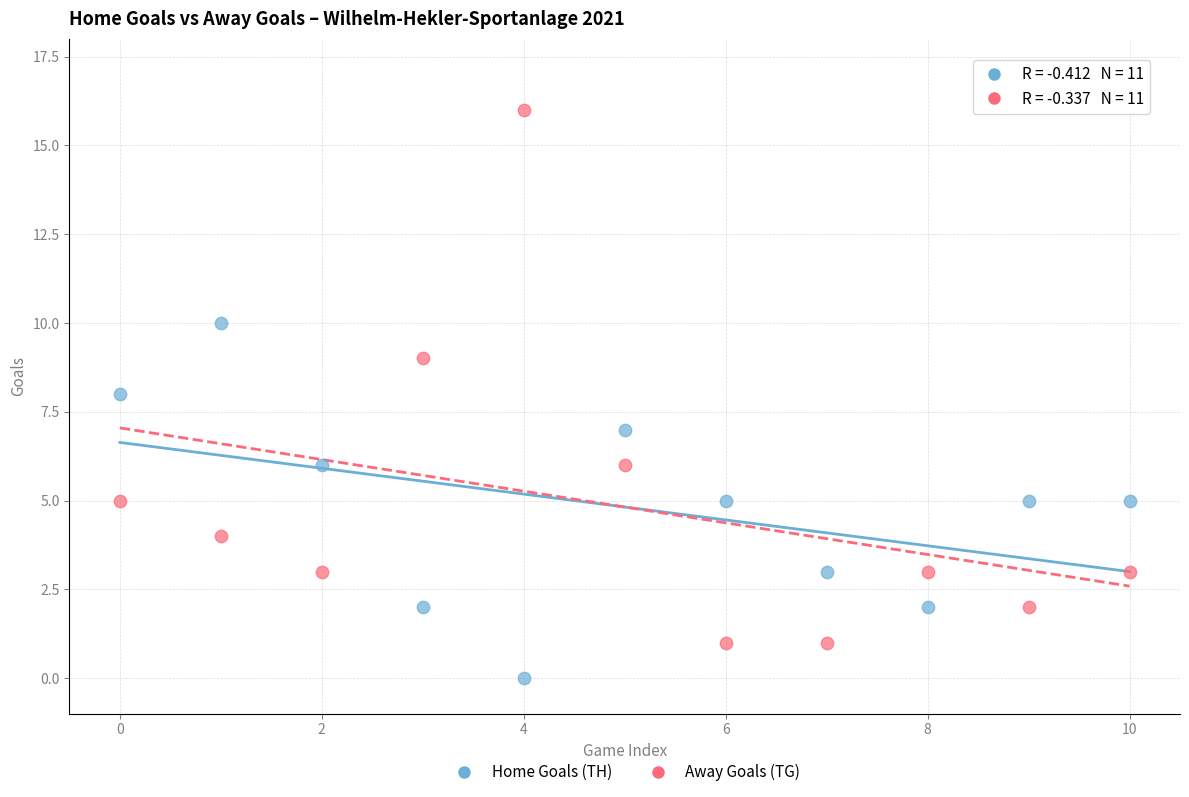

Which series has the widest spread of Y values?

Away Goals (TG)